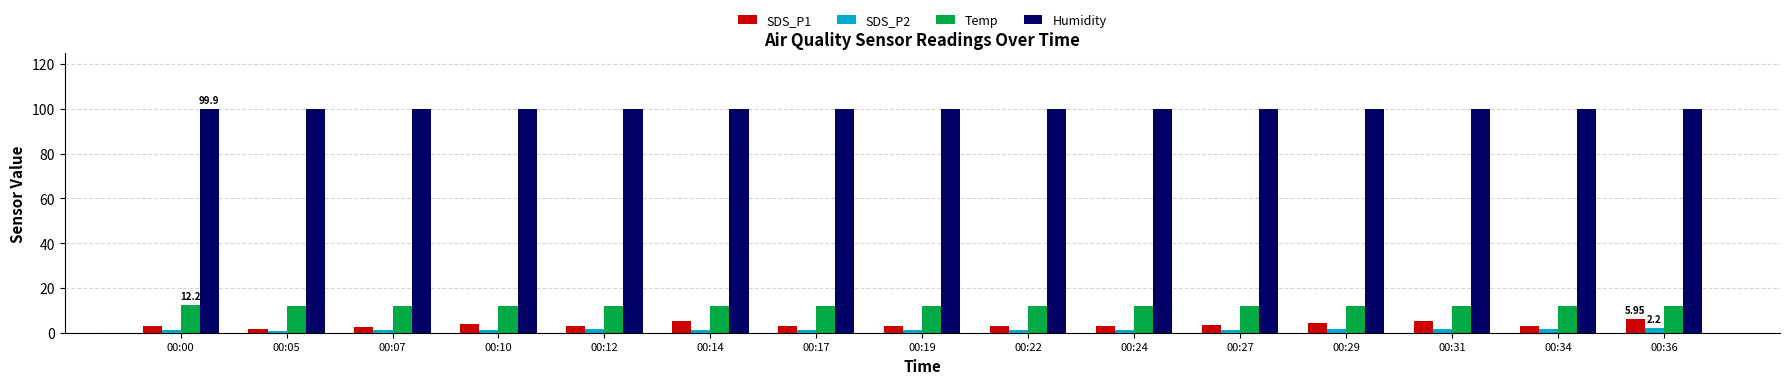

What is the difference between the SDS_P1 values at 00:24 and 00:10?

0.9